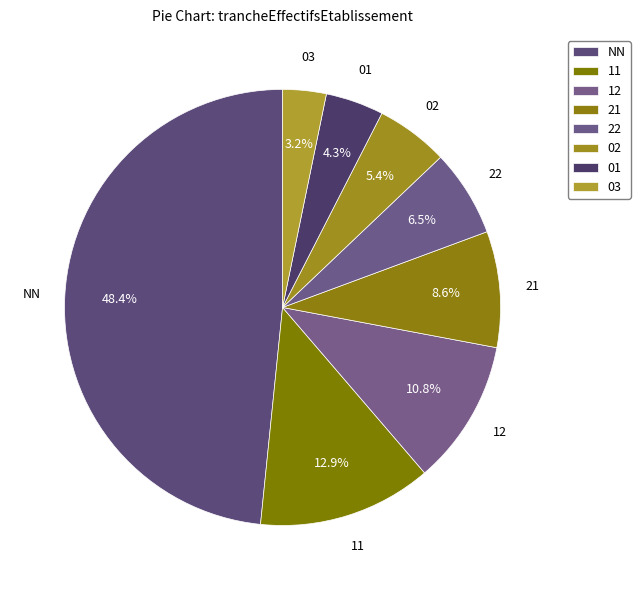

Rank the categories by value from lowest to highest.

03, 01, 02, 22, 21, 12, 11, NN